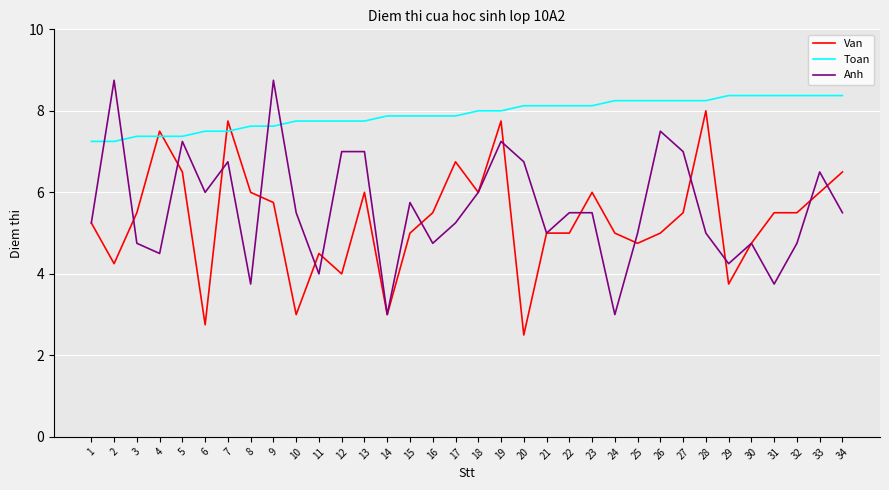

True or false: Toan and Anh intersect in this chart.

True